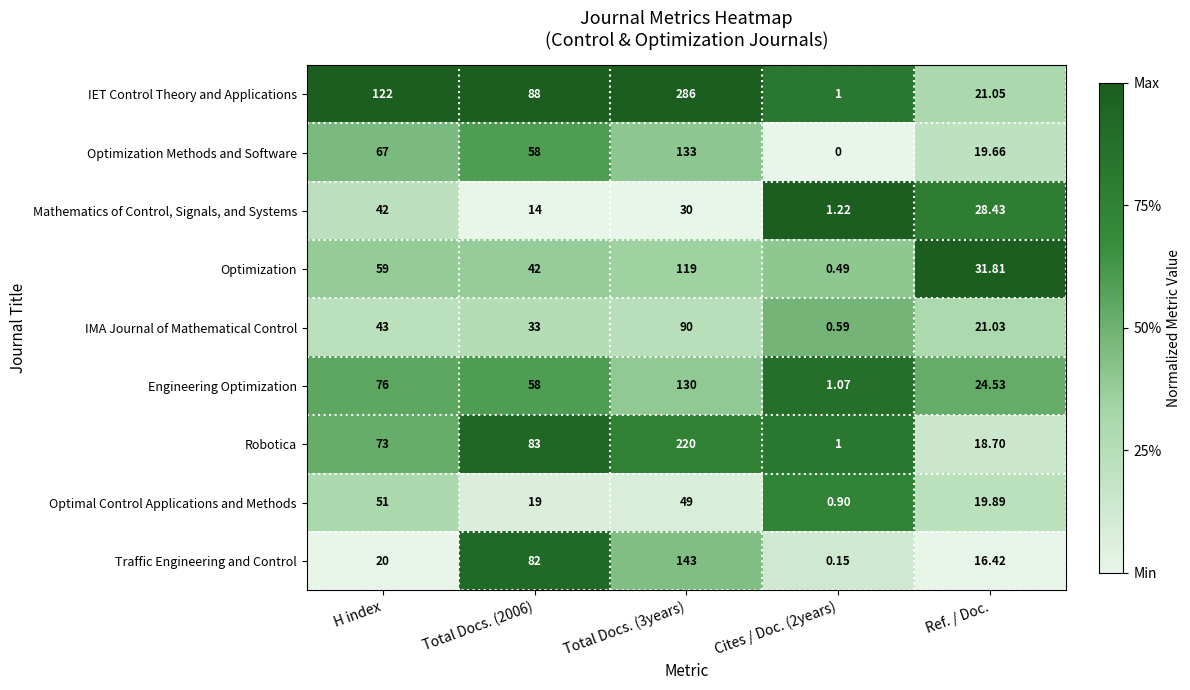

Which series has the widest spread of values?

IET Control Theory and Applications